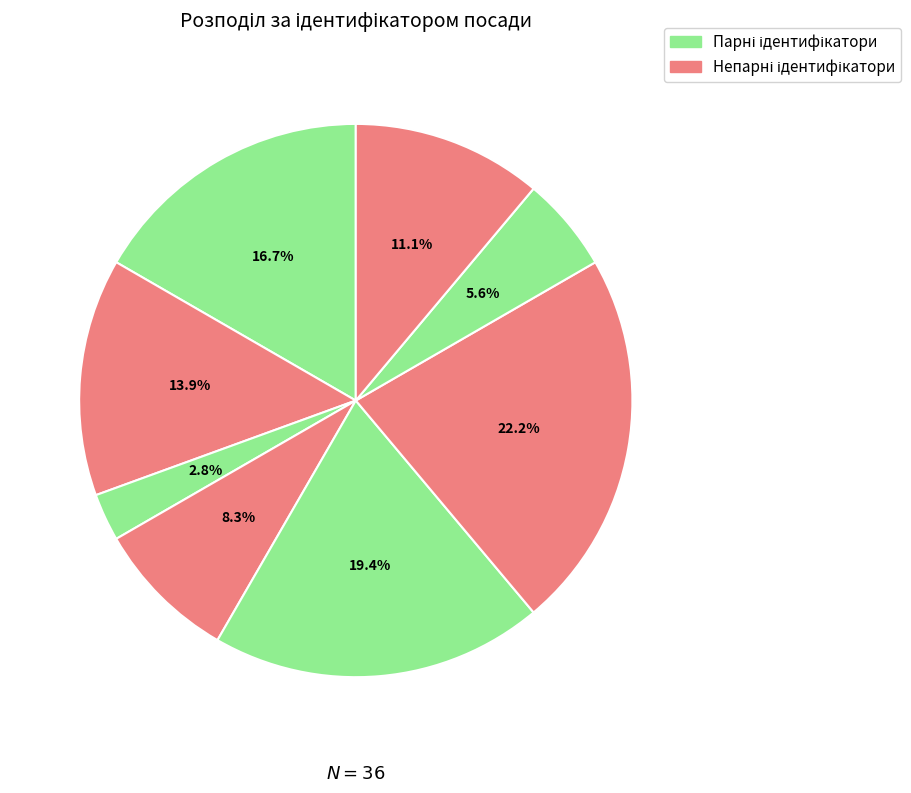

Count the number of slices in the pie.

8